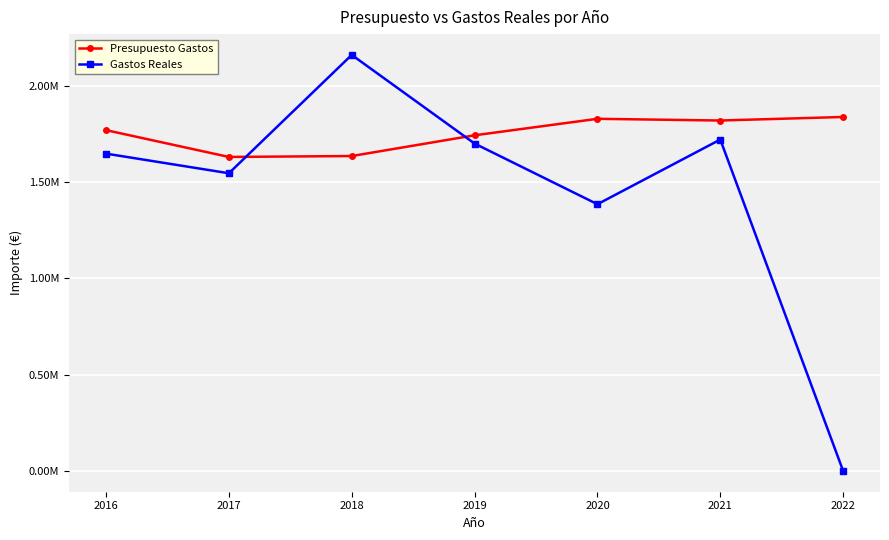

In Gastos Reales, how many points are lower than both neighbors (excluding endpoints)?

2